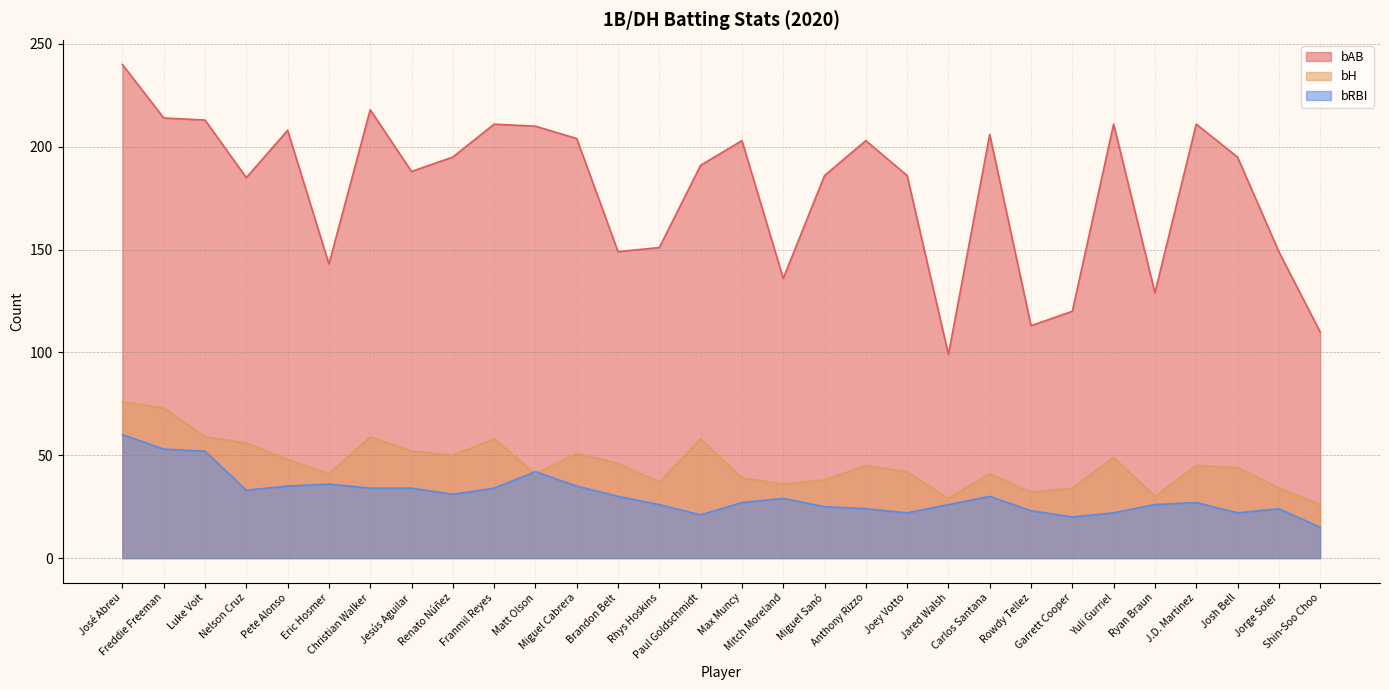

How many distinct data groups are displayed?

3